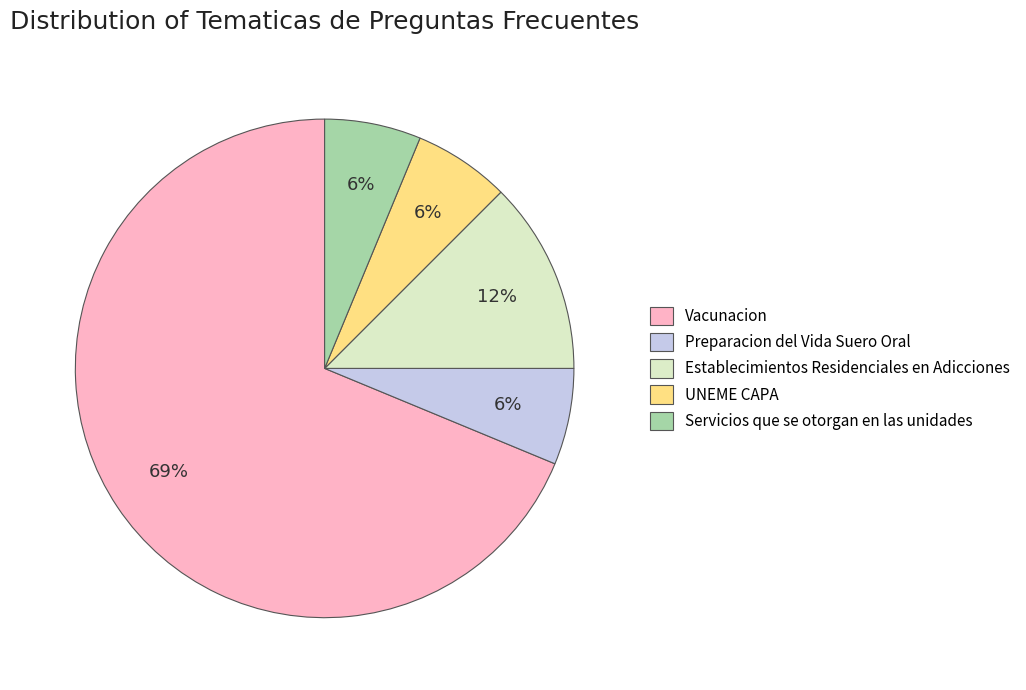

Is there any slice that represents more than half of the pie?

Yes